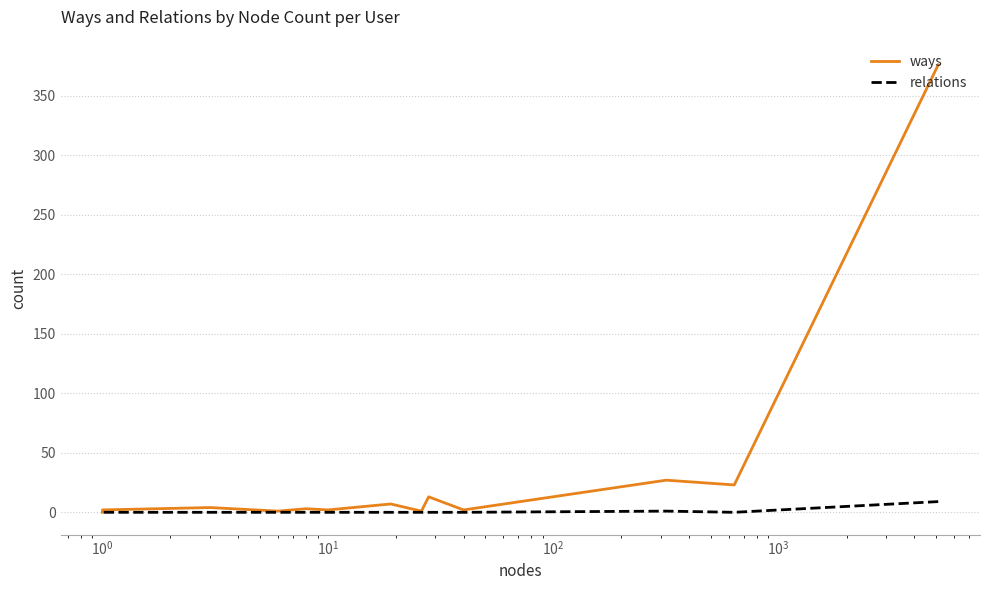

True or false: ways and relations intersect in this chart.

False